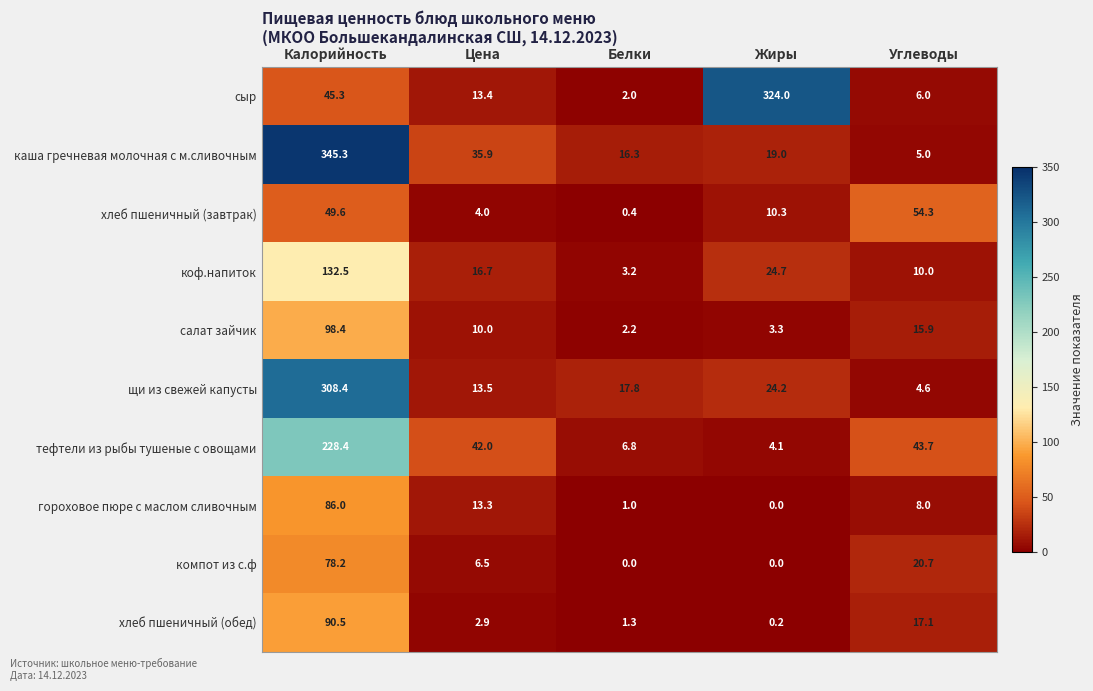

What is the difference between the second highest and minimum values in the компот из с.ф series?

20.7